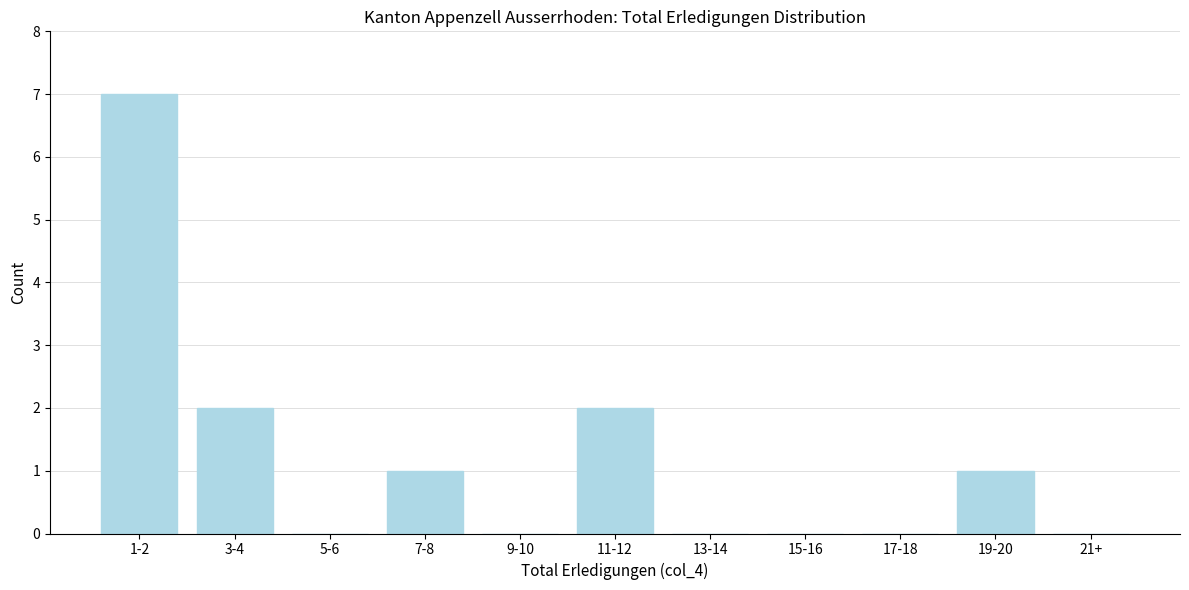

Reading left to right, list all the values displayed in this chart.

1-2=7	3-4=2	5-6=0	7-8=1	9-10=0	11-12=2	13-14=0	15-16=0	17-18=0	19-20=1	21+=0